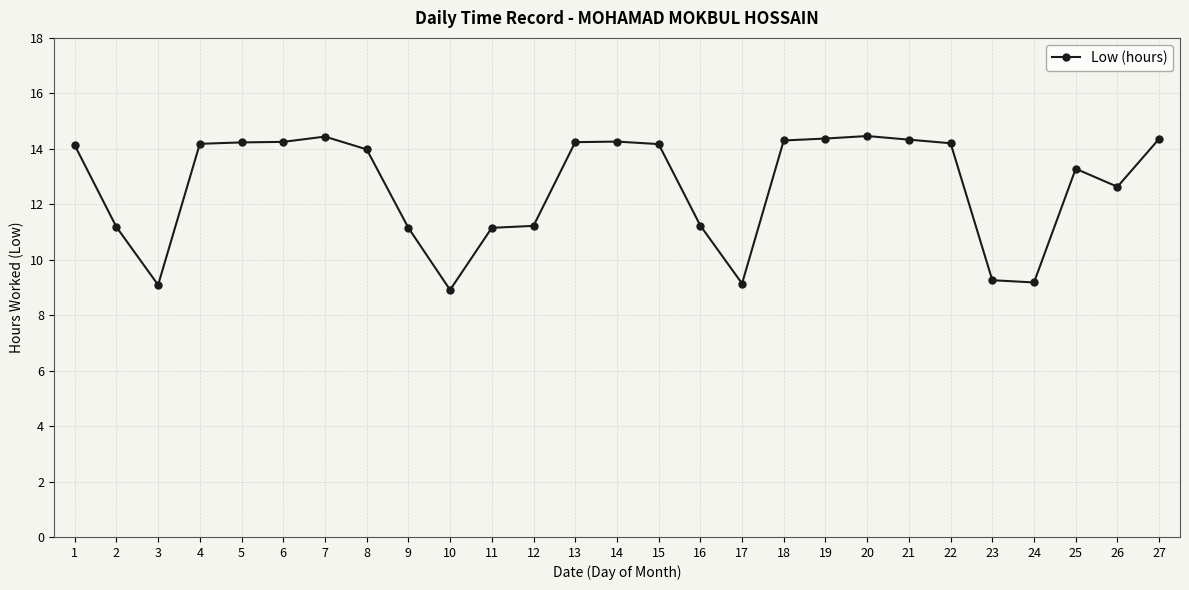

At which label does the data first exceed 14?

1